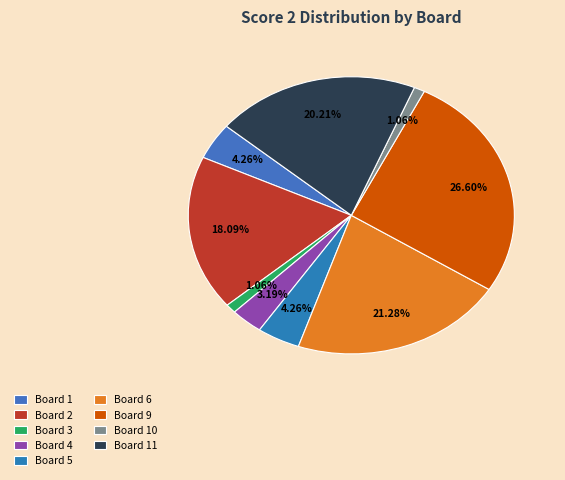

How many segments does this pie chart have?

9